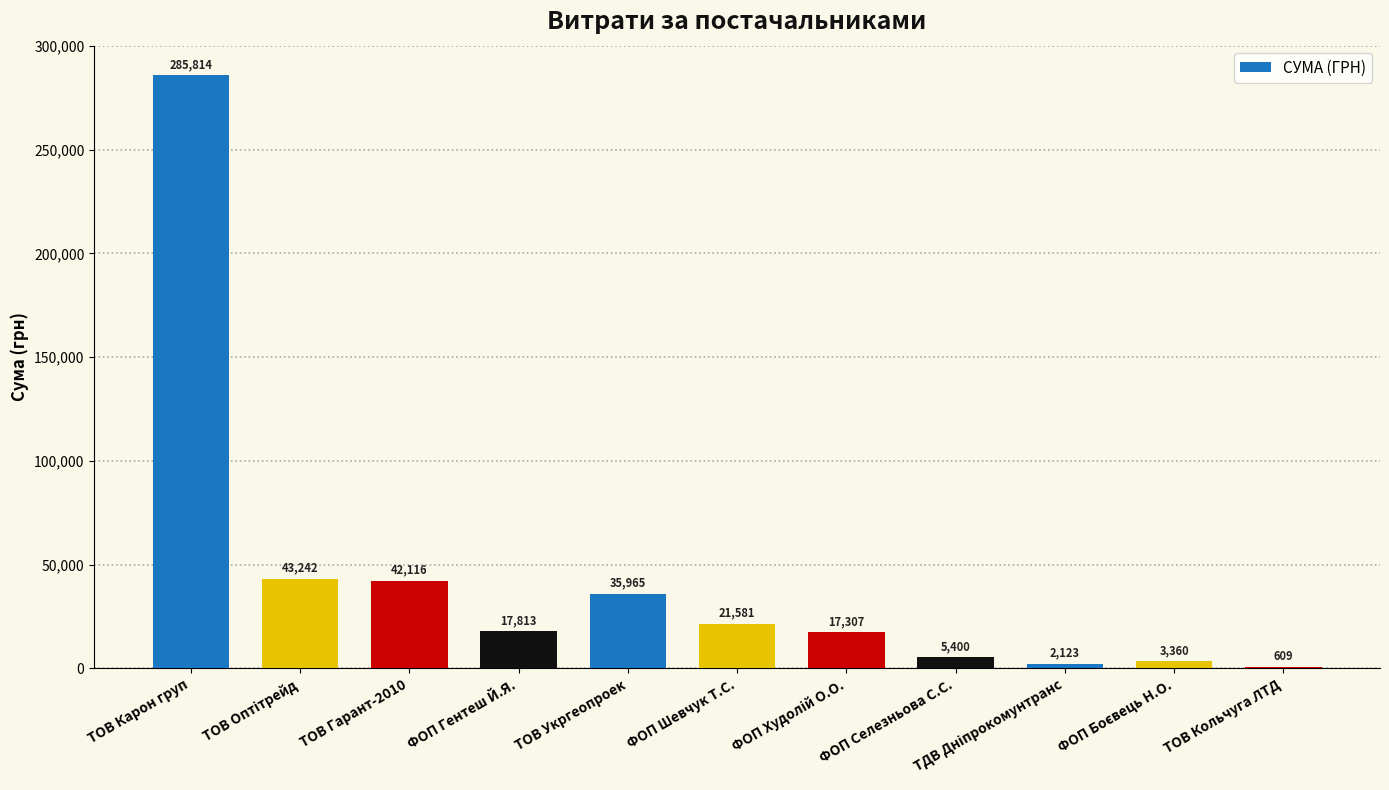

The chart shows a value of 609.0 at ТОВ Кольчуга ЛТД. True or false?

True